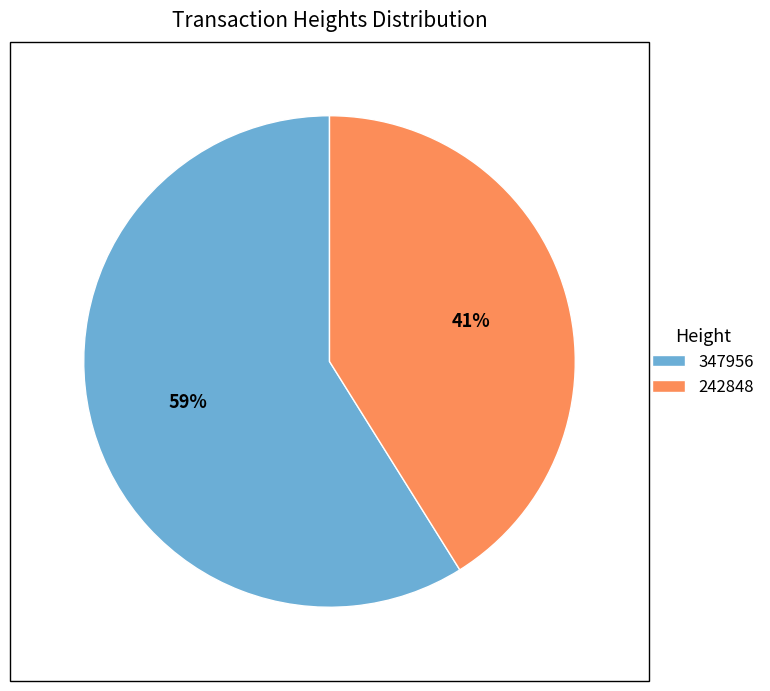

True or false: 347956 accounts for 59% of the total.

True